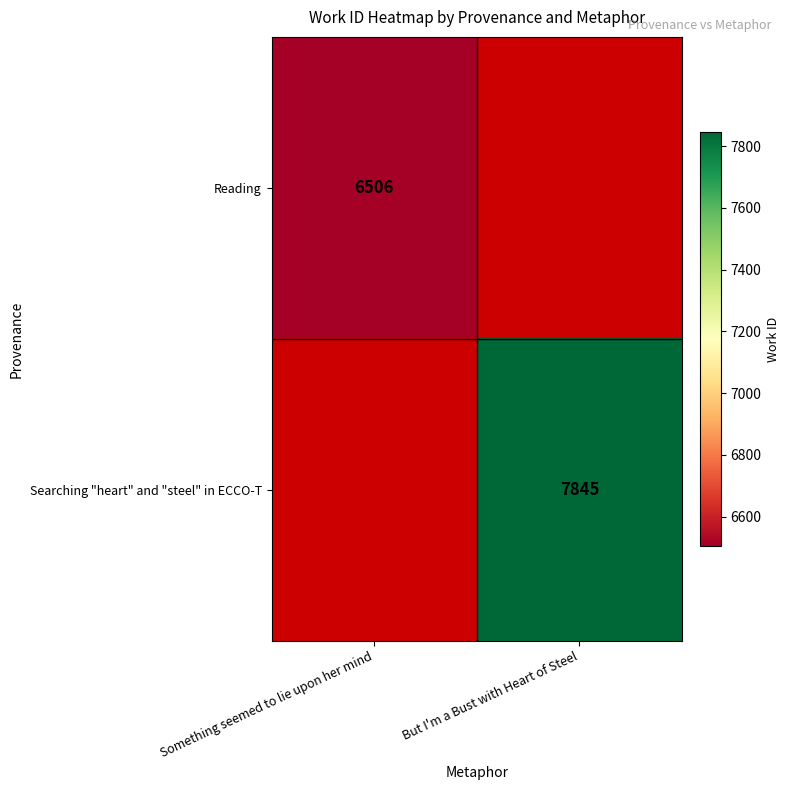

The Reading series shows 2795 at Something seemed to lie upon her mind. True or false?

False